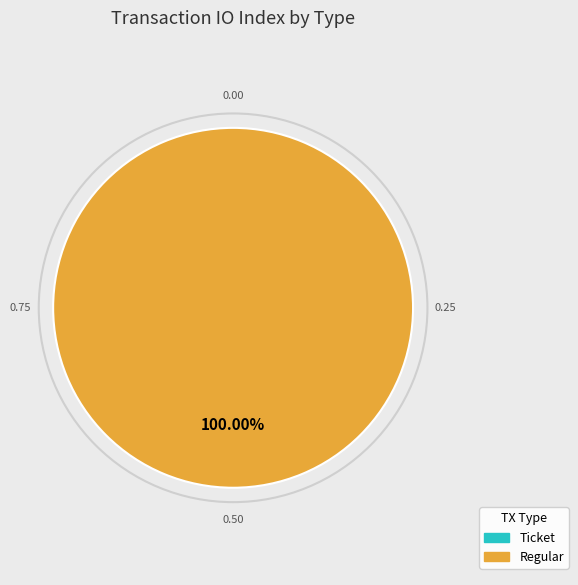

Which has a higher value, Ticket or Regular?

Regular